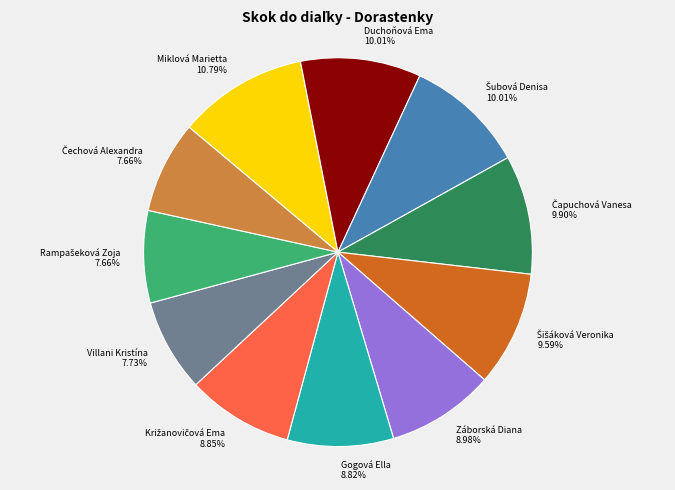

Rank the categories by value from lowest to highest.

Rampašeková Zoja, Čechová Alexandra, Villani Kristína, Gogová Ella, Križanovičová Ema, Záborská Diana, Šišáková Veronika, Čapuchová Vanesa, Duchoňová Ema, Šubová Denisa, Miklová Marietta